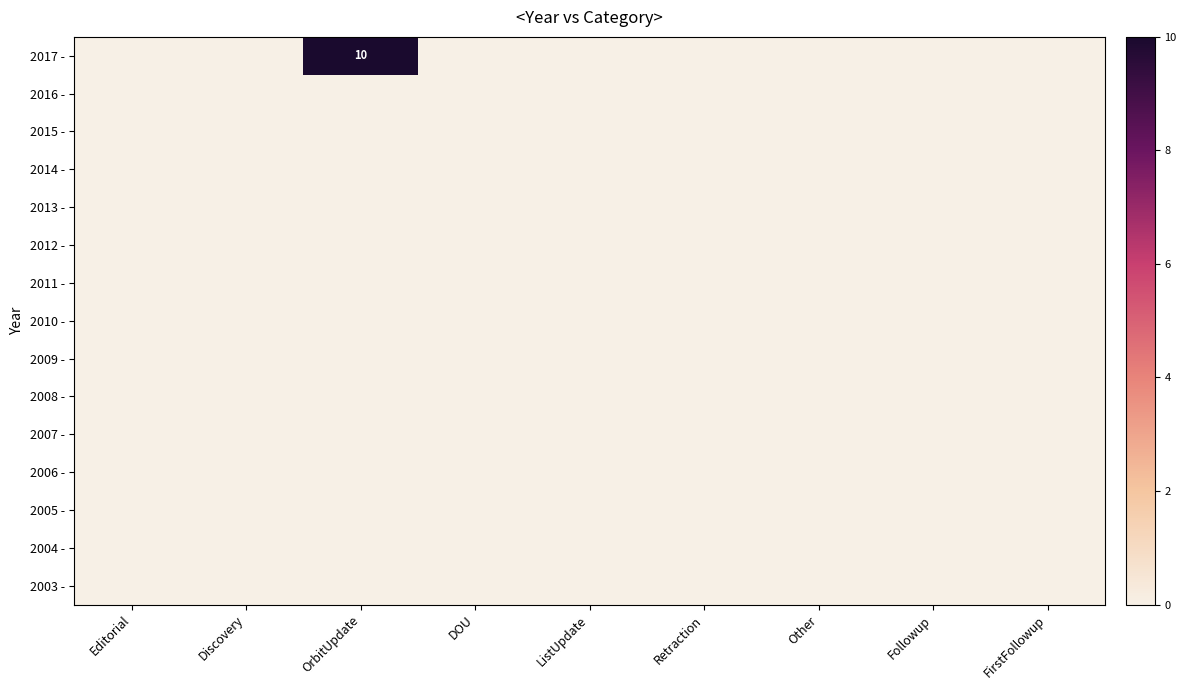

The 2012 - series shows 0 at OrbitUpdate. True or false?

True